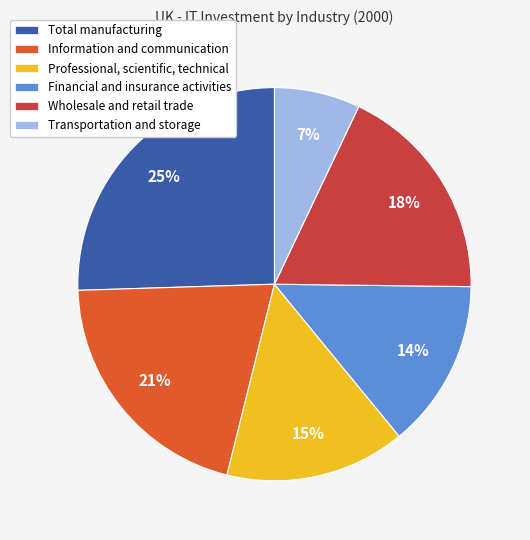

Which category has the smallest portion of the pie?

Transportation and storage